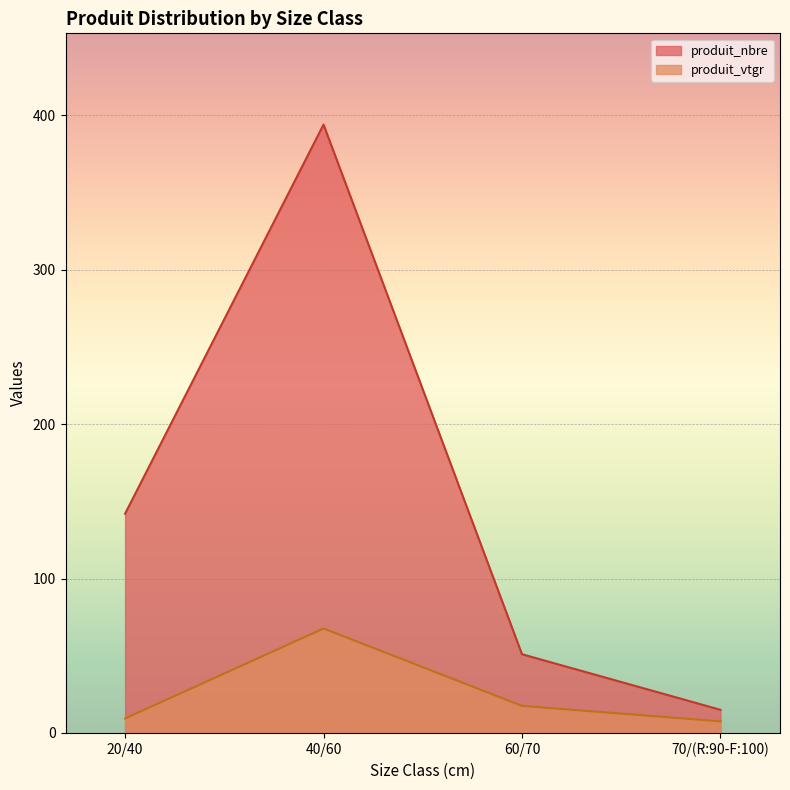

Does the chart display data point markers on the line(s)?

No